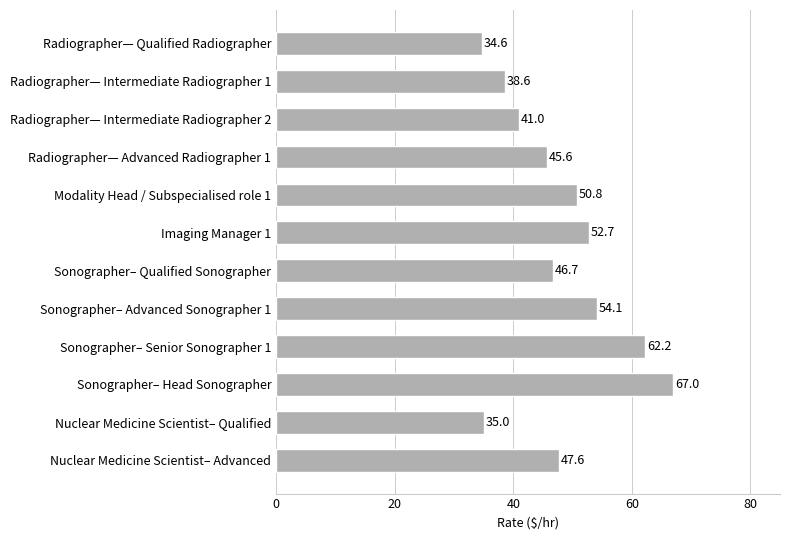

Rank the categories by value from lowest to highest.

Radiographer— Qualified Radiographer, Nuclear Medicine Scientist– Qualified, Radiographer— Intermediate Radiographer 1, Radiographer— Intermediate Radiographer 2, Radiographer— Advanced Radiographer 1, Sonographer– Qualified Sonographer, Nuclear Medicine Scientist– Advanced, Modality Head / Subspecialised role 1, Imaging Manager 1, Sonographer– Advanced Sonographer 1, Sonographer– Senior Sonographer 1, Sonographer– Head Sonographer